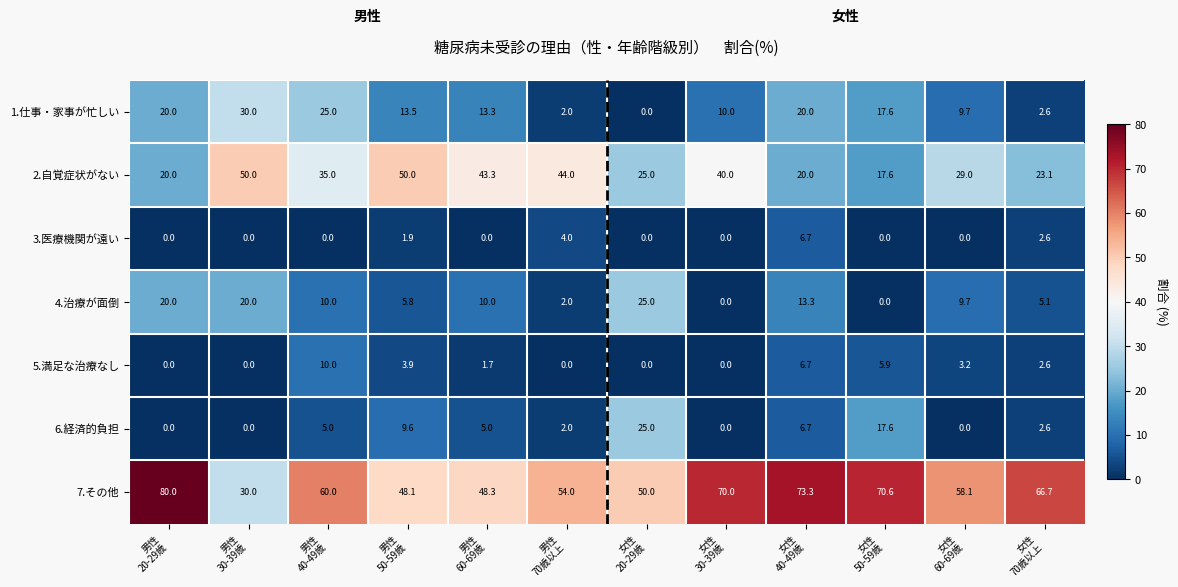

What is the average value of the 3.医療機関が遠い series?

1.3